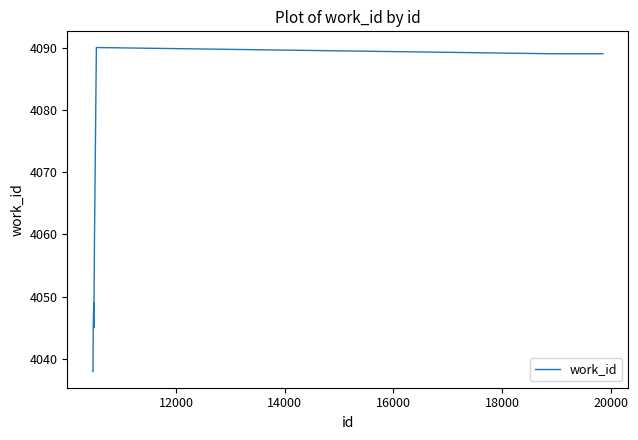

What is the difference between the maximum and minimum values?

52